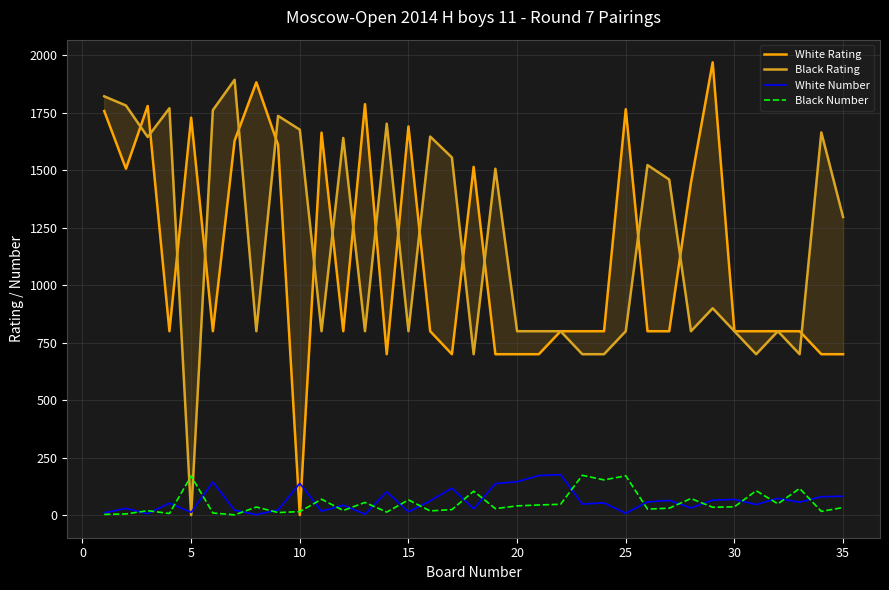

How many times do Black Number and White Number cross each other?

22